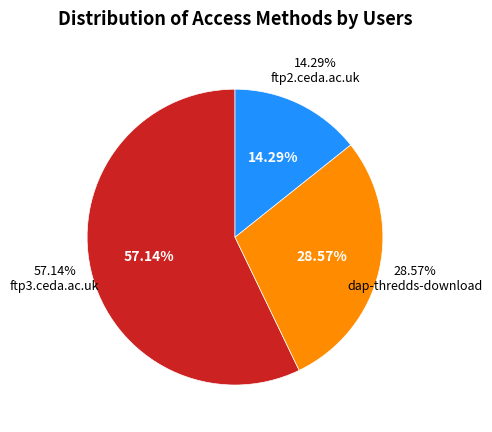

How many slices are in this pie chart?

3